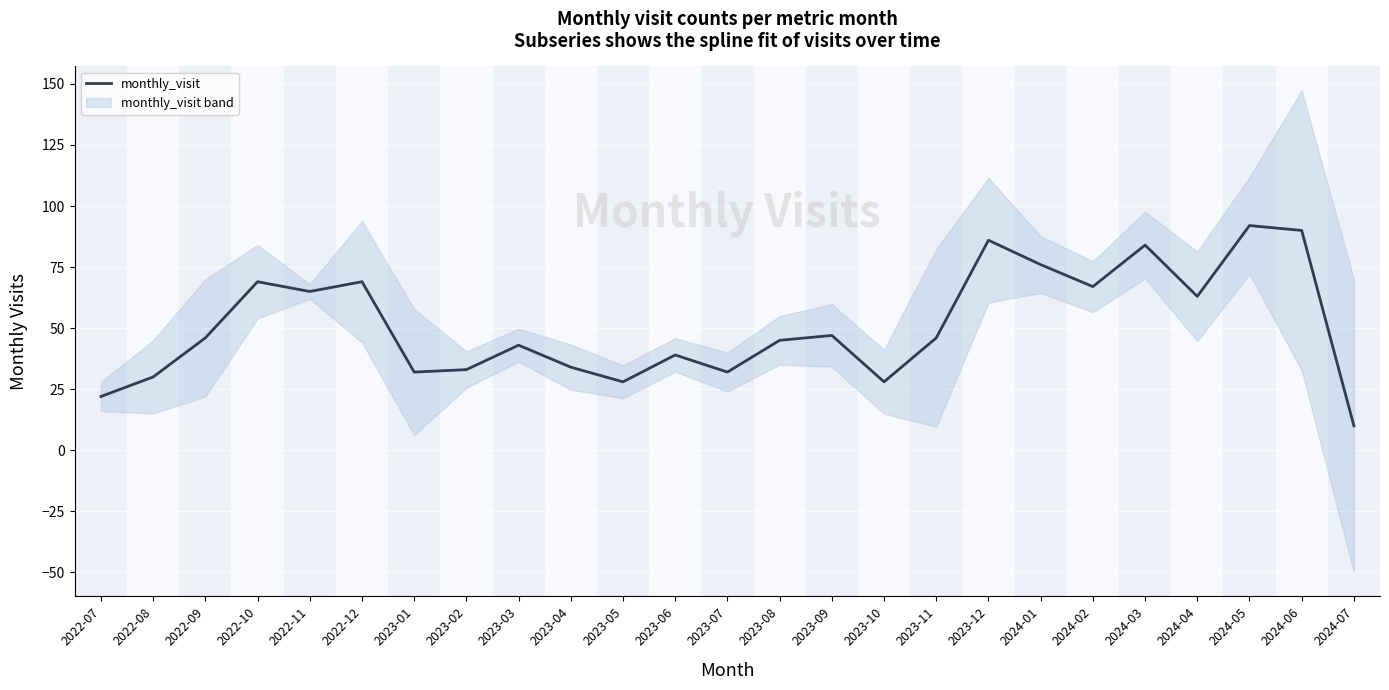

Reading right to left, extract all data points from this chart.

10	90	92	63	84	67	76	86	46	28	47	45	32	39	28	34	43	33	32	69	65	69	46	30	22